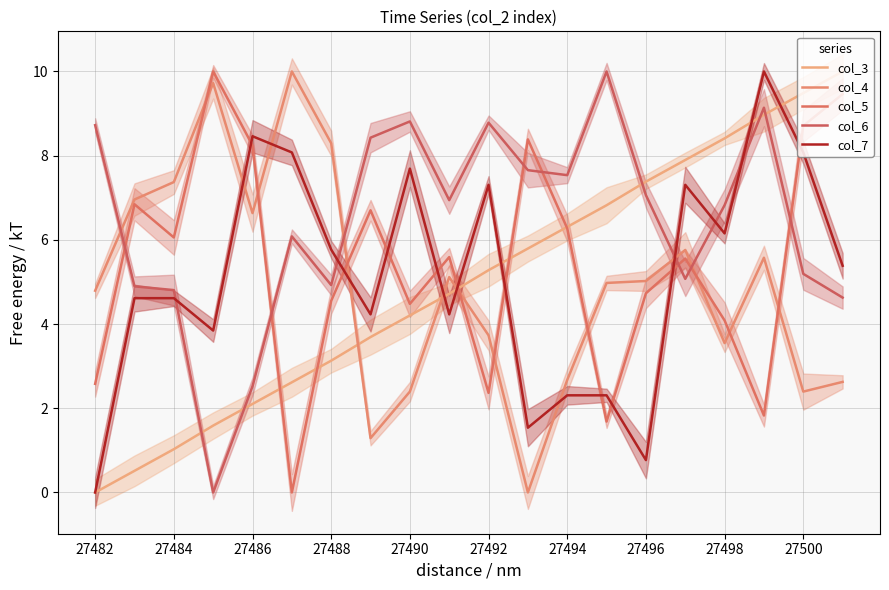

What is the highest value of the col_7 series?

10.0